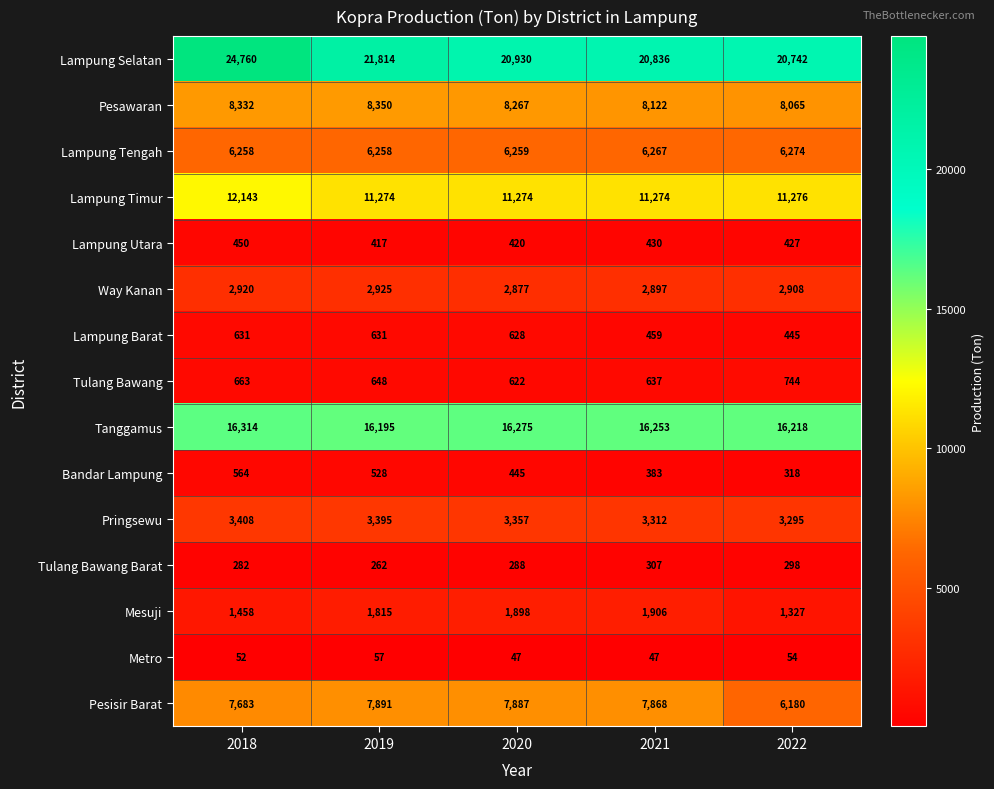

Between 2020 and 2022, which series saw the biggest shift?

Pesisir Barat